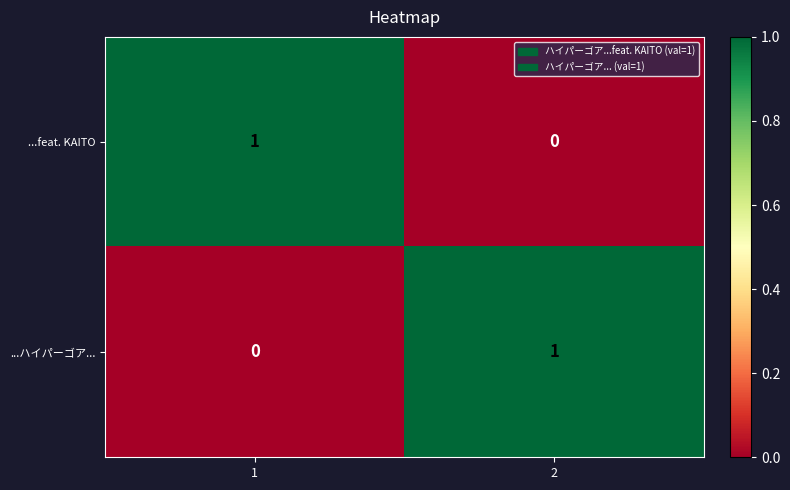

How many categories are shown in the chart?

2